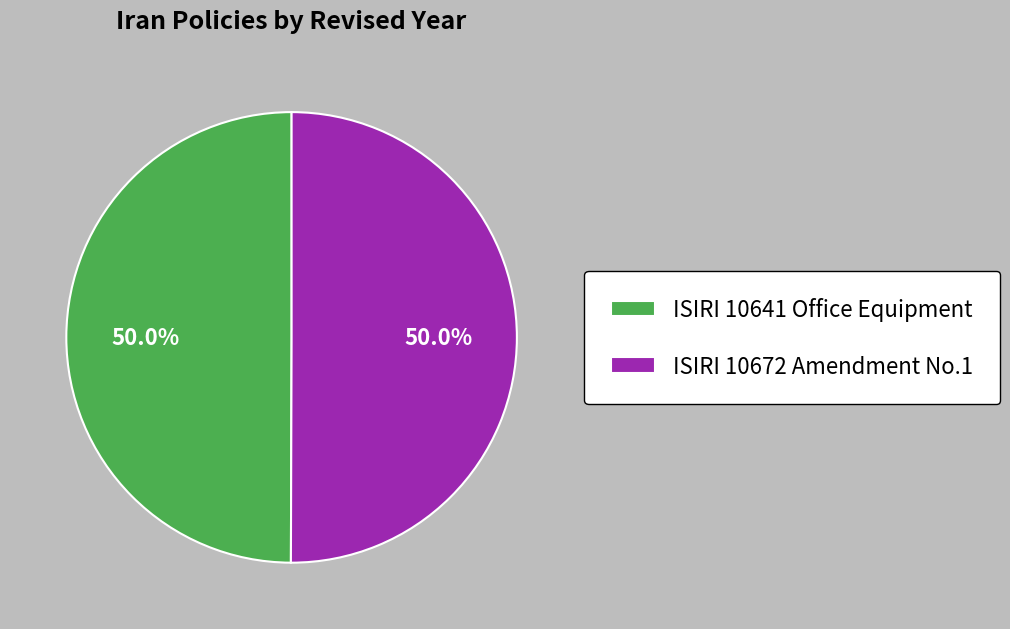

What is the ratio of the value at ISIRI 10672 Amendment No.1 to the value at ISIRI 10641 Office Equipment?

1.0